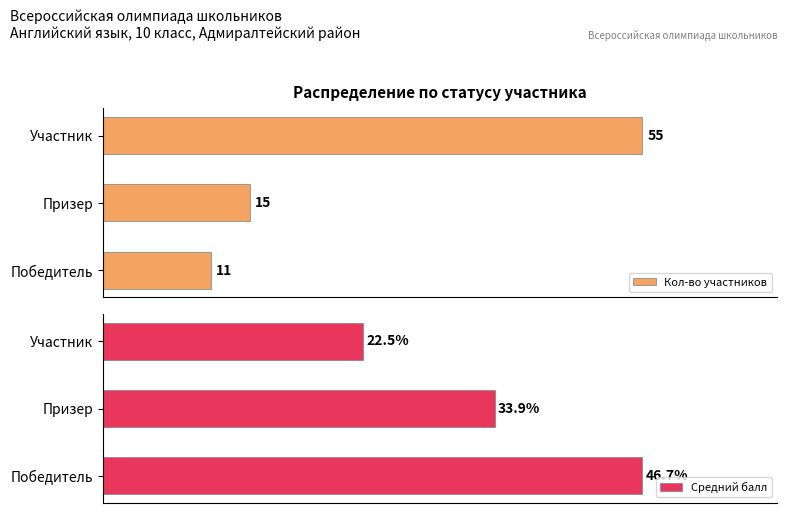

List the labels in order of Кол-во участников value, smallest first.

Победитель, Призер, Участник